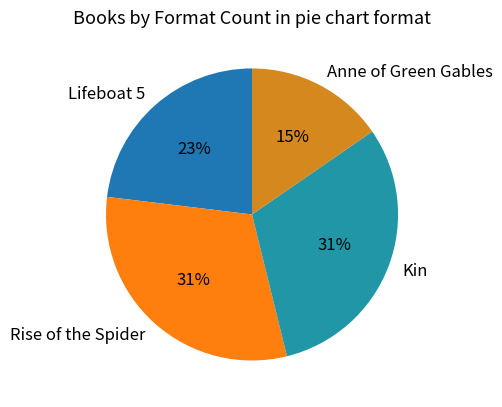

Approximately how many times larger is the value at Kin compared to Rise of the Spider?

1.0